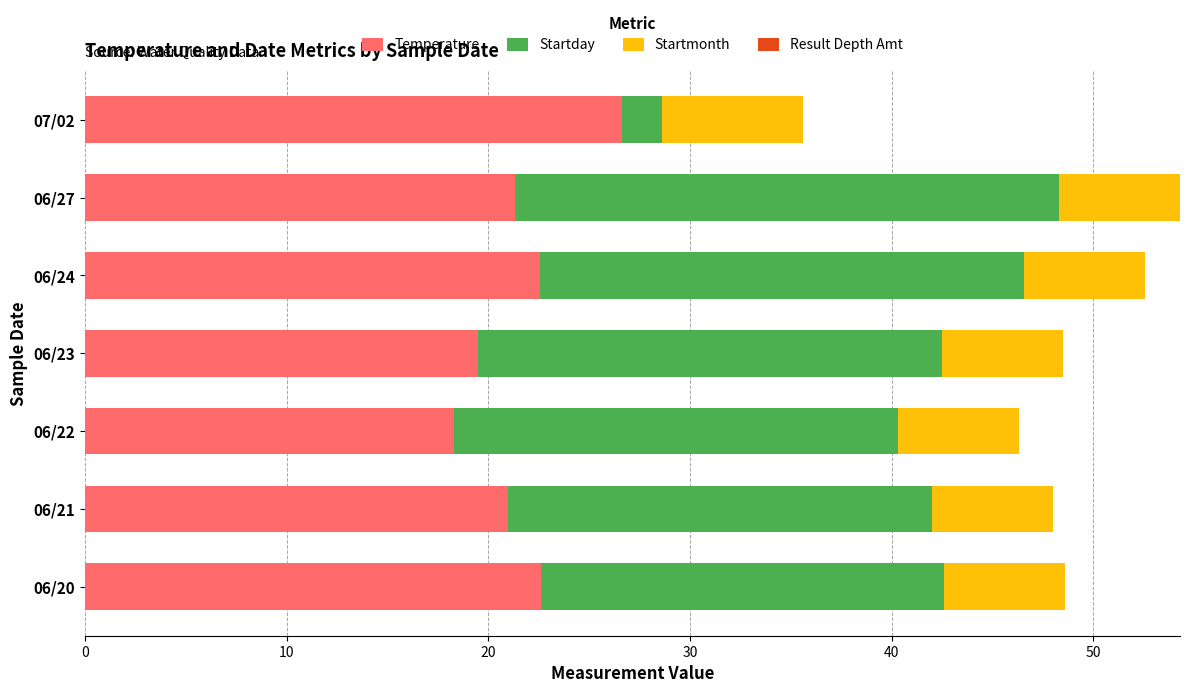

What is the total value across all series at 06/22?

46.3